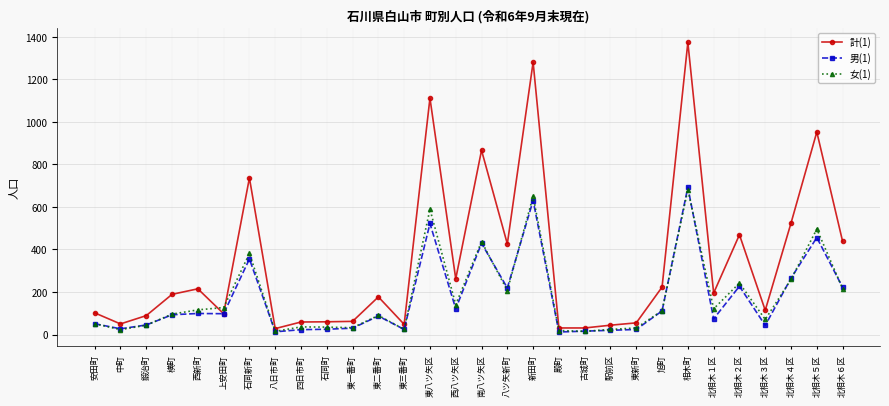

Where is the first local maximum for 計(1)?

西新町